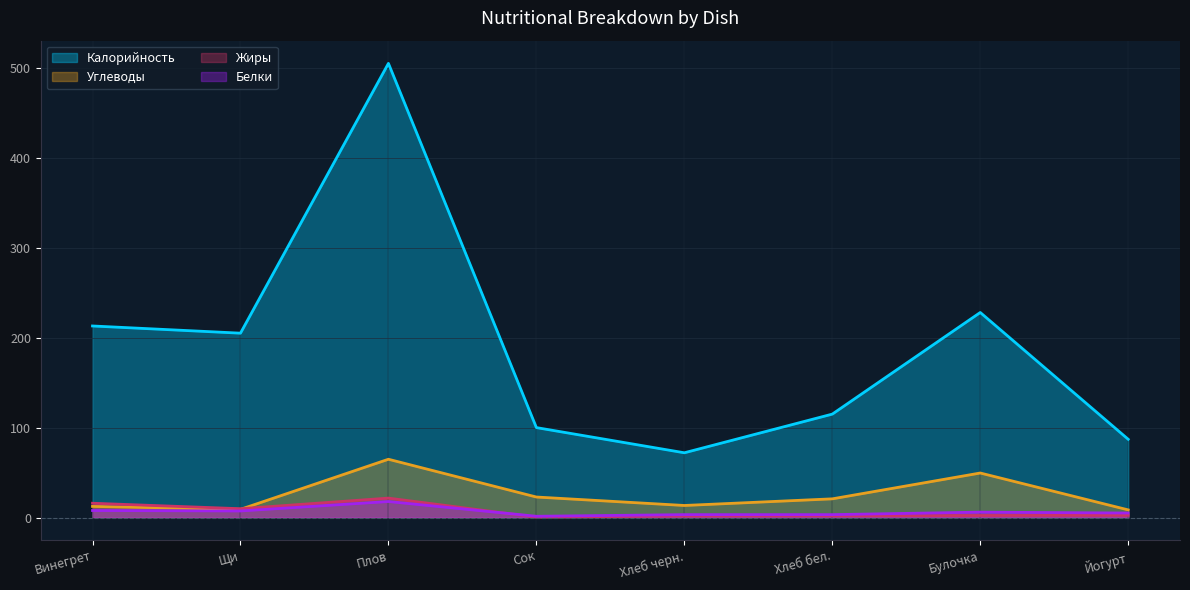

What is the highest value of the Углеводы series?

64.8